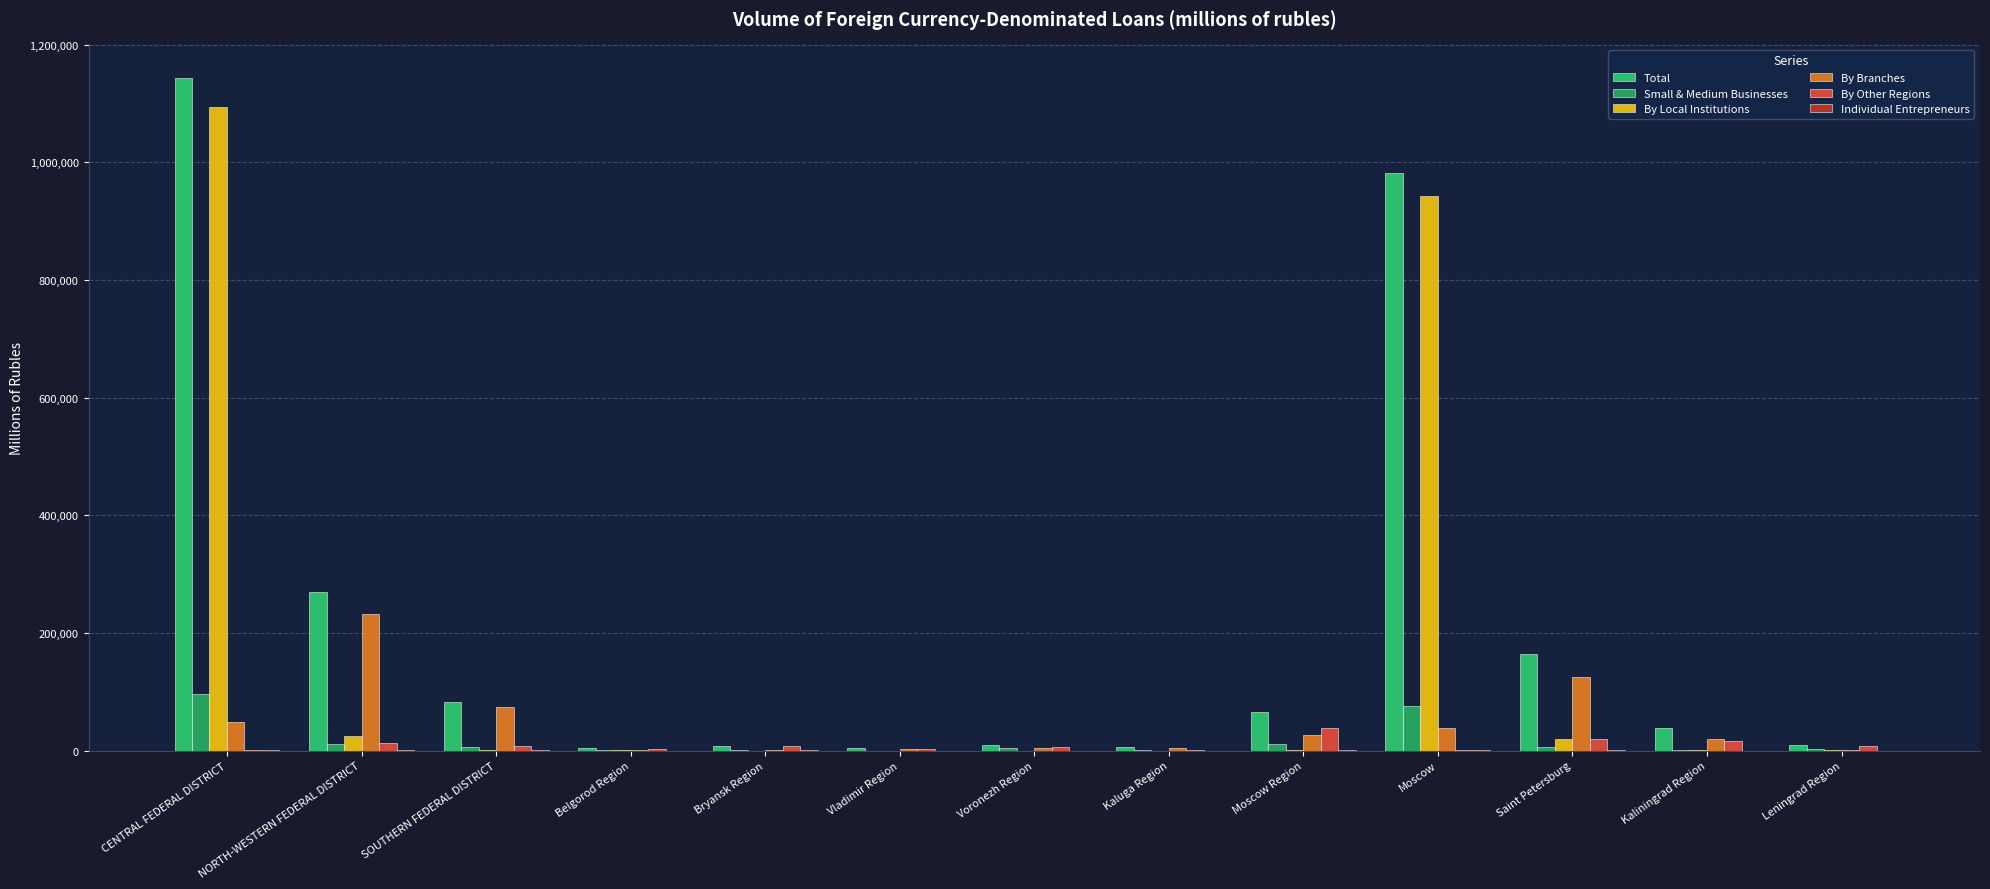

What is the difference between the maximum and second lowest values in the Total series?

1138574